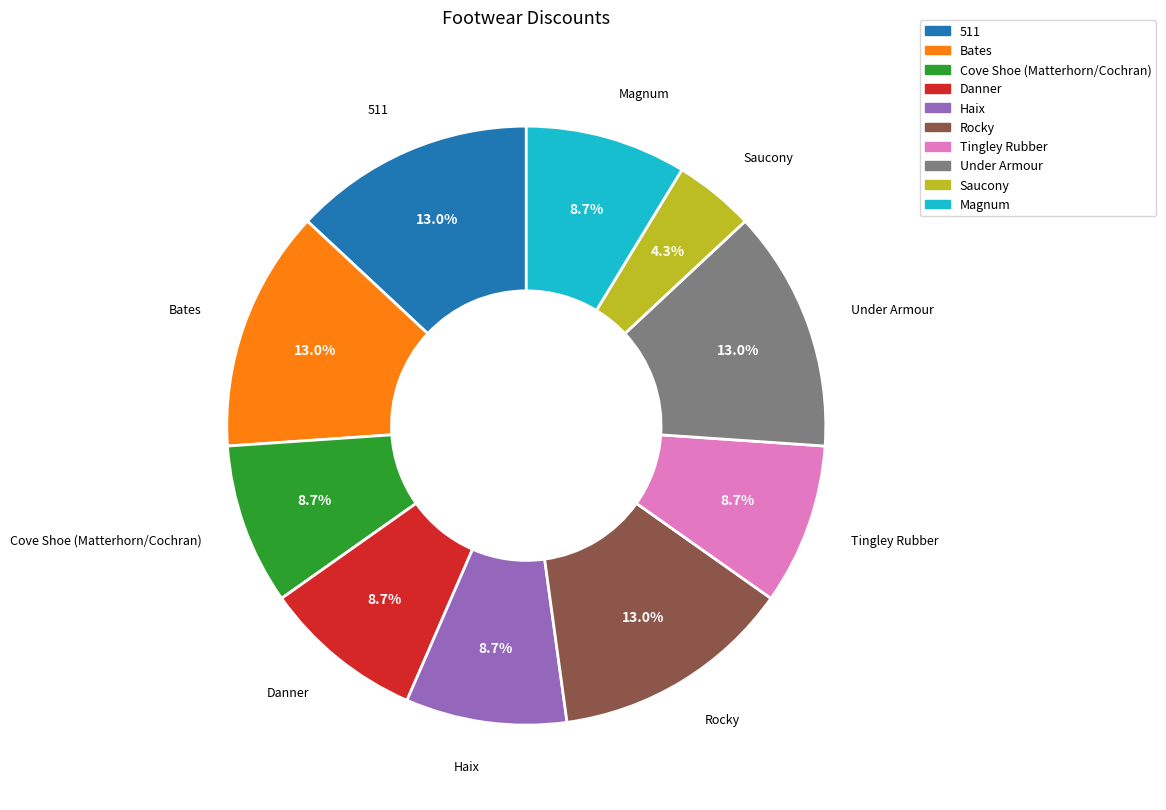

To the nearest percent, what percentage of the pie is Under Armour?

13%